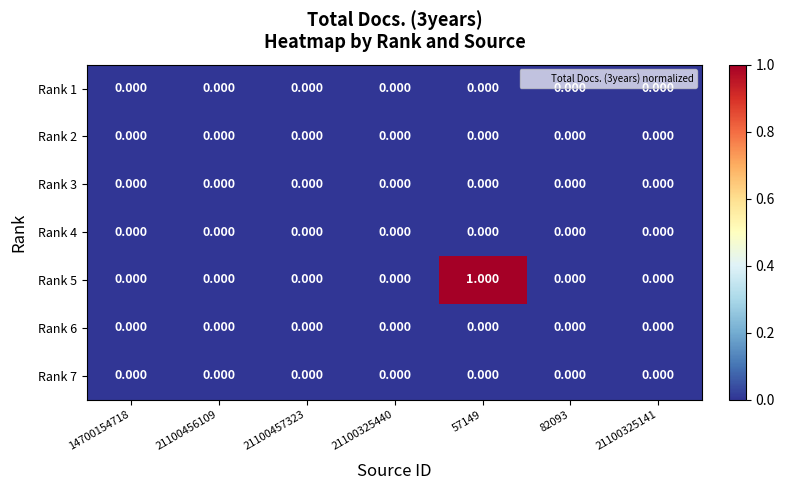

List the series in order of their peak value, highest first.

Rank 5, Rank 1, Rank 2, Rank 3, Rank 4, Rank 6, Rank 7